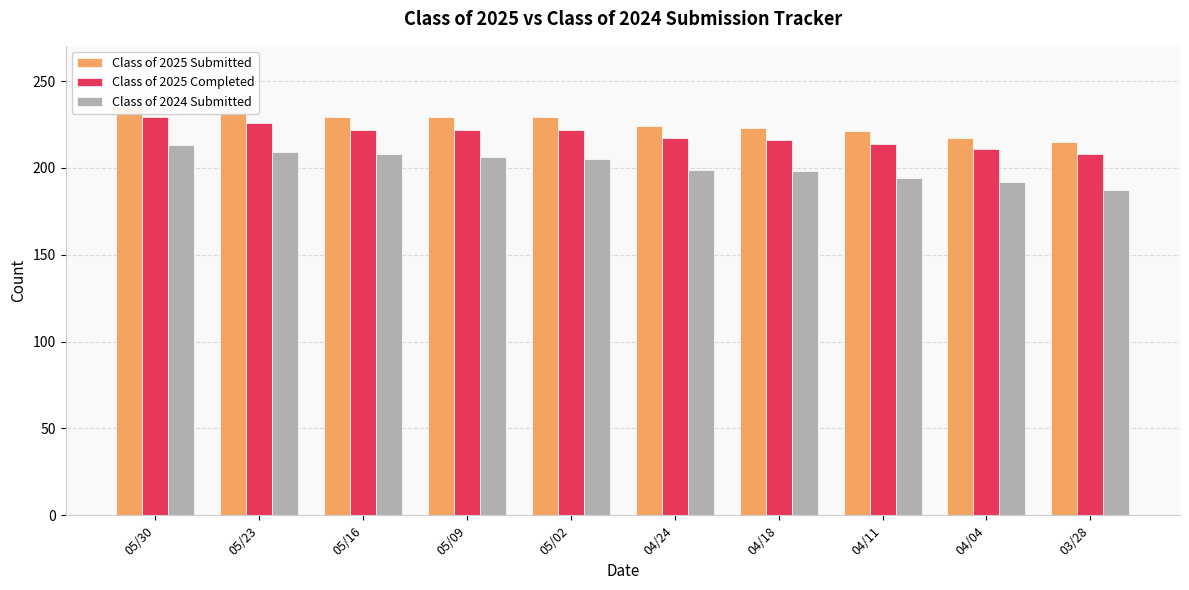

What is the value of the Class of 2025 Submitted bar at the 8th from the left?

221